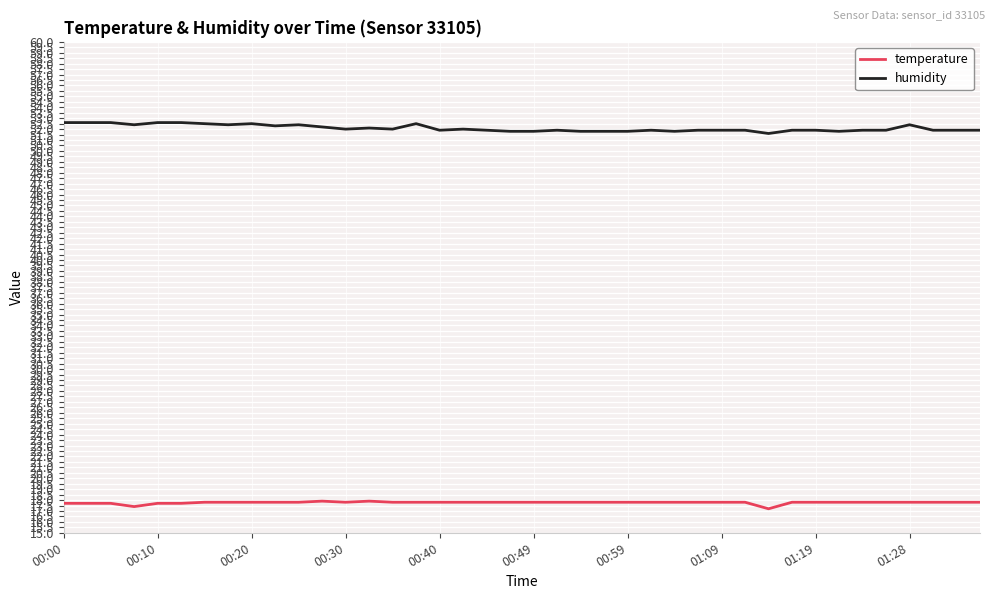

What is the minimum value shown in the chart?

17.2